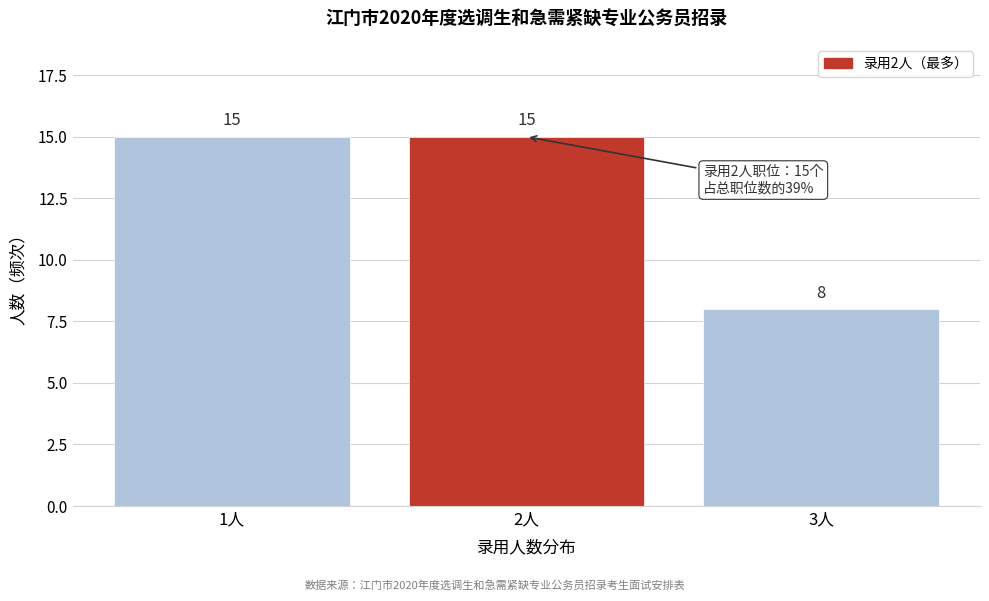

How tall is the bar that spans 0.5 to 1.5 on the x-axis?

15